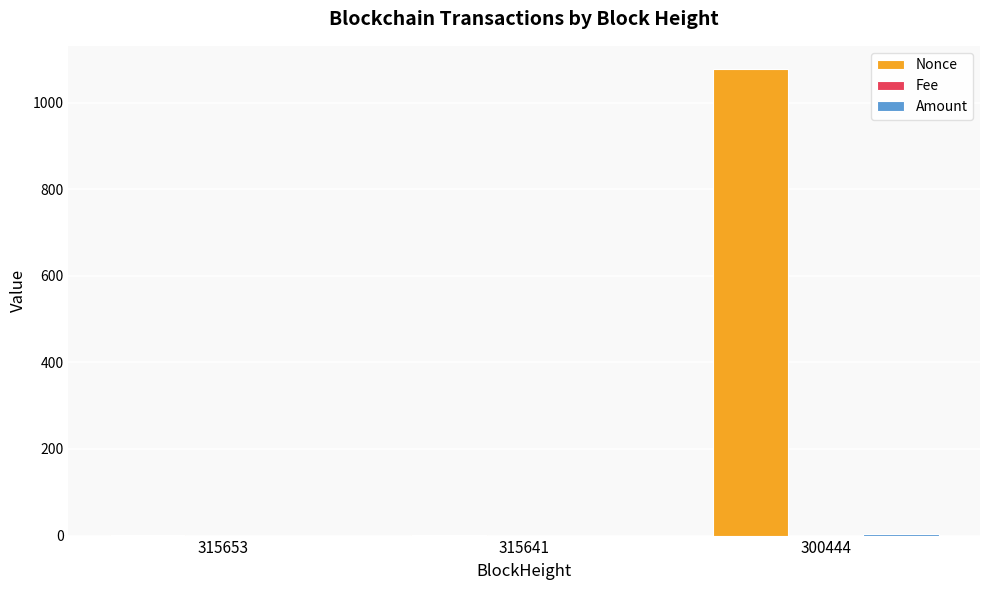

How many distinct data groups are displayed?

3